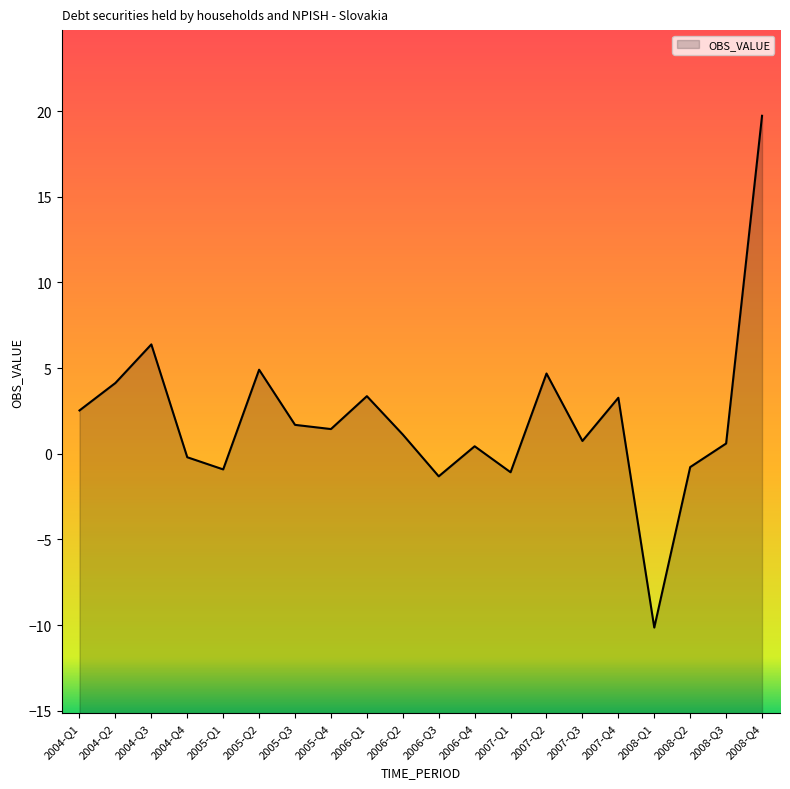

List the labels in order of value, largest first.

2008-Q4, 2004-Q3, 2005-Q2, 2007-Q2, 2004-Q2, 2006-Q1, 2007-Q4, 2004-Q1, 2005-Q3, 2005-Q4, 2006-Q2, 2007-Q3, 2008-Q3, 2006-Q4, 2004-Q4, 2008-Q2, 2005-Q1, 2007-Q1, 2006-Q3, 2008-Q1